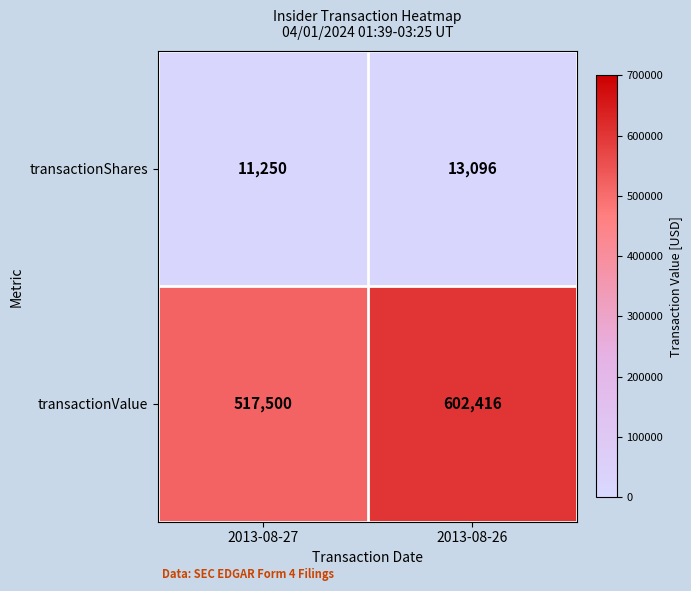

Rank the series by their average value, from highest to lowest.

transactionValue, transactionShares